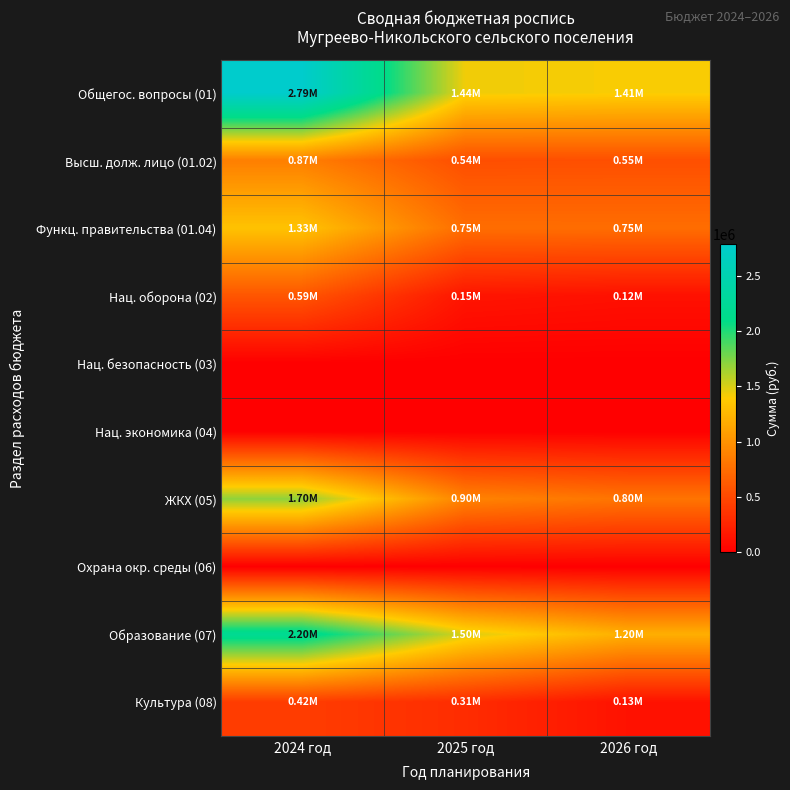

Between 2024 год and 2025 год, which series saw the biggest shift?

Общегос. вопросы (01)